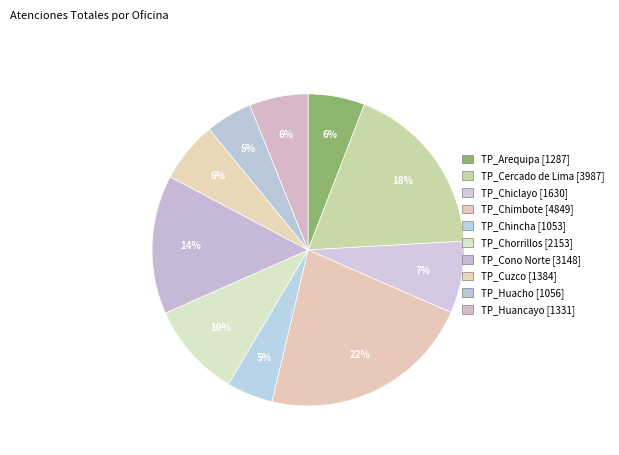

What portion of the pie excludes TP_Huacho?

95.2%